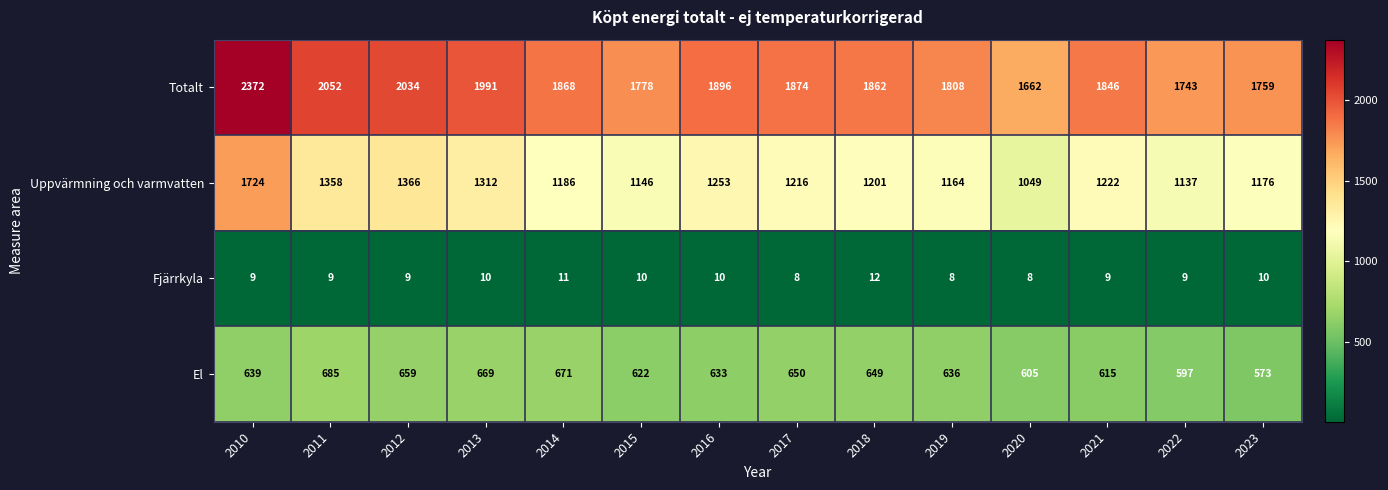

Rank the series by their maximum value, from lowest to highest.

Fjärrkyla, El, Uppvärmning och varmvatten, Totalt